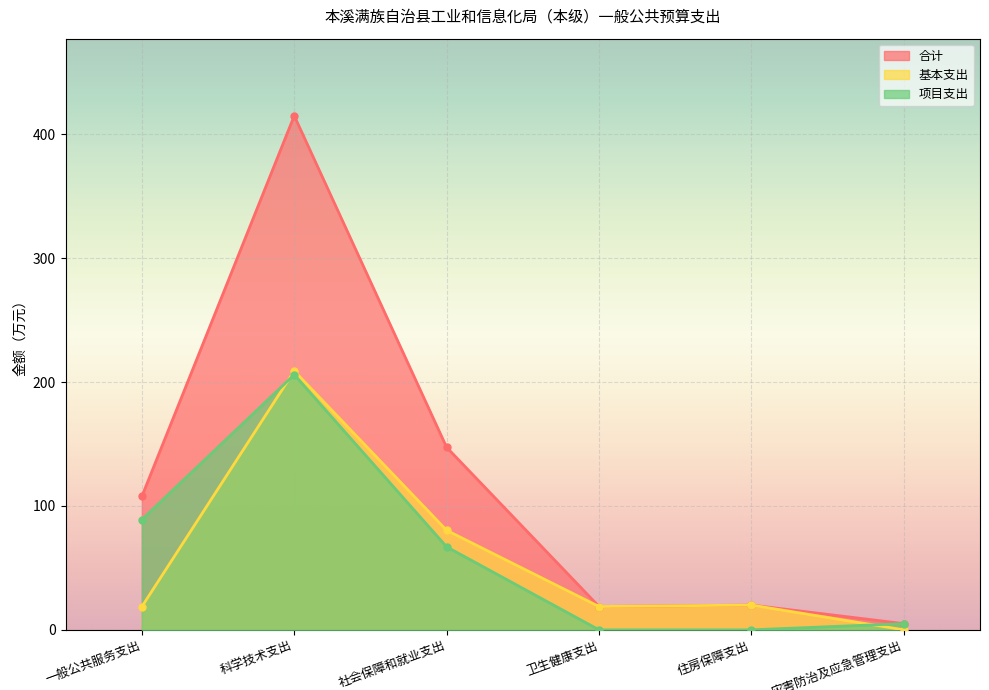

What is the difference between the maximum and minimum values in the 项目支出 series?

206.0